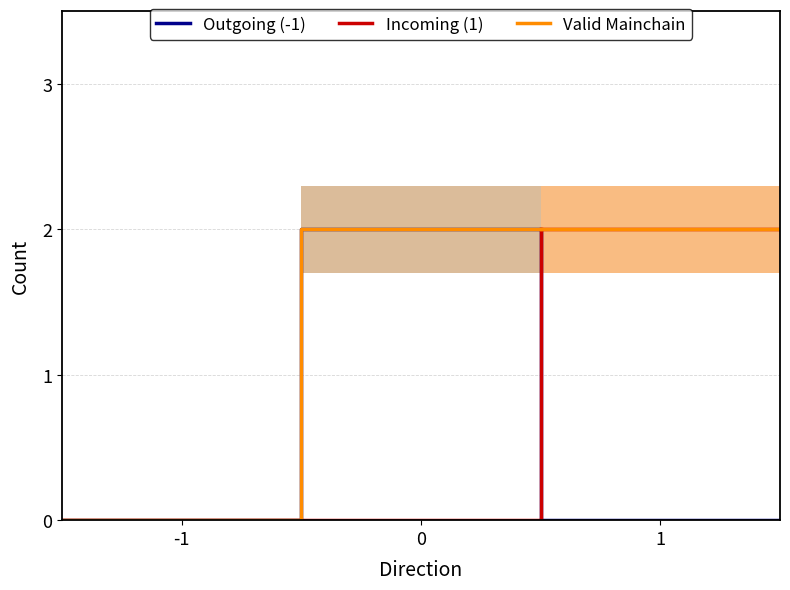

Between -1 and 1, which series saw the biggest shift?

Incoming (1)